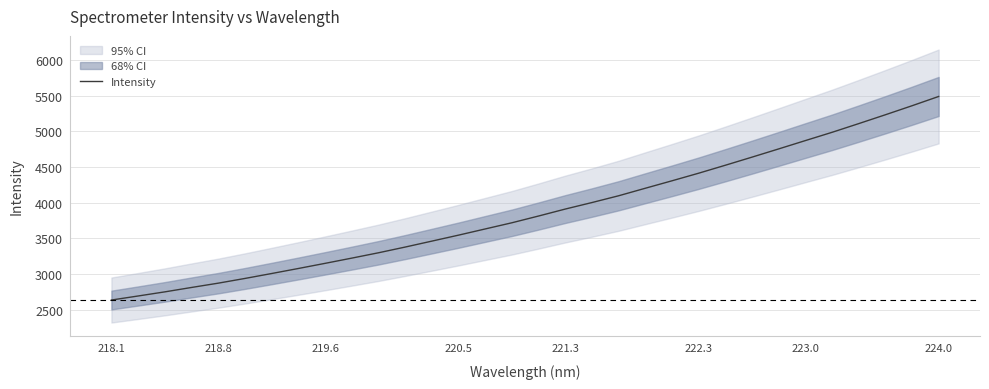

What is the value of the 7th point from the left?

3005.8